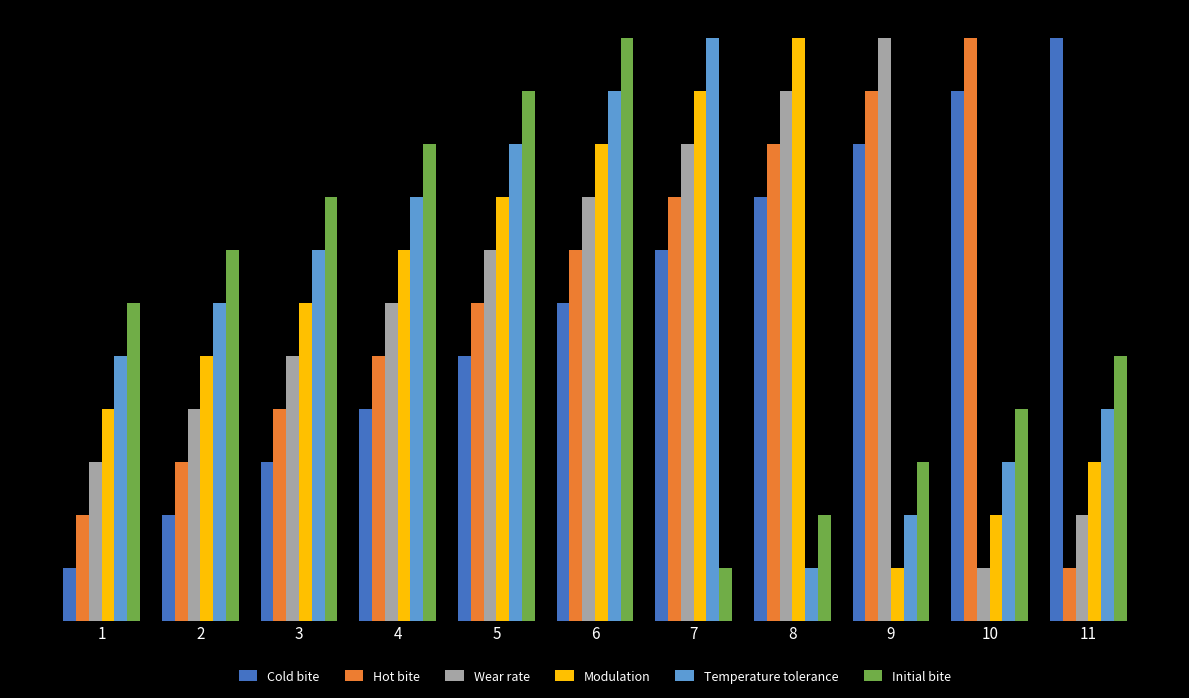

Are the bars grouped side by side (vs. stacked)?

Yes